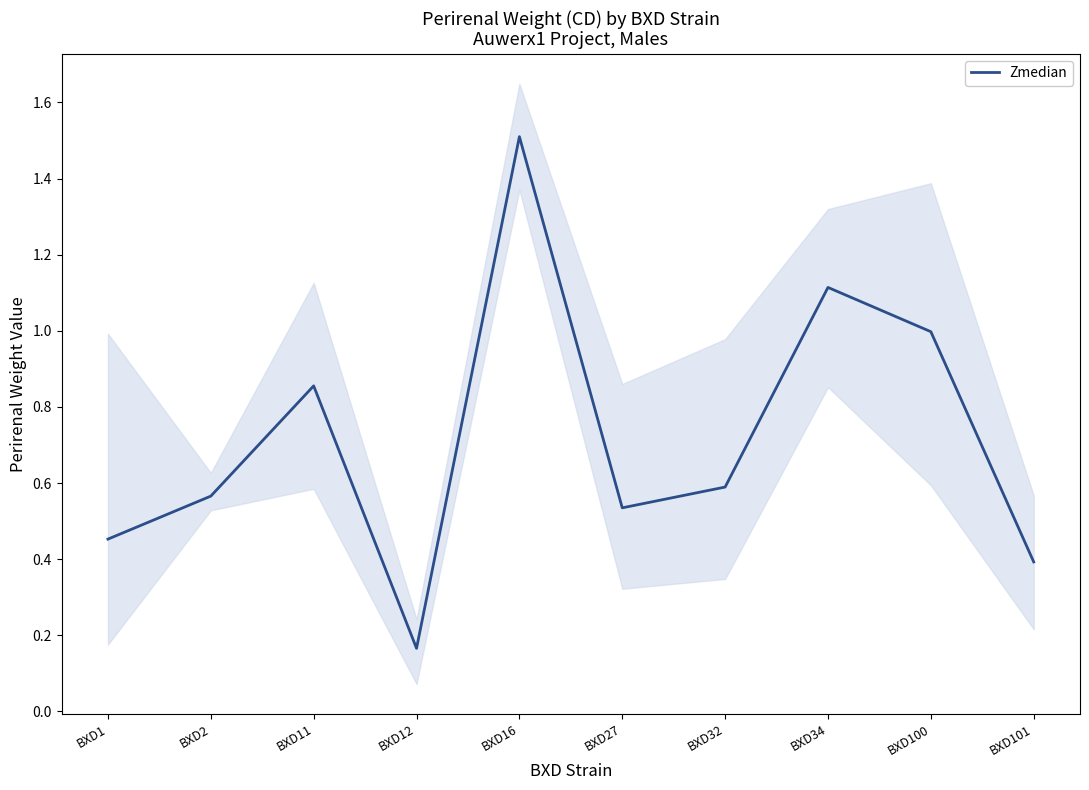

What is the greatest value displayed?

1.5